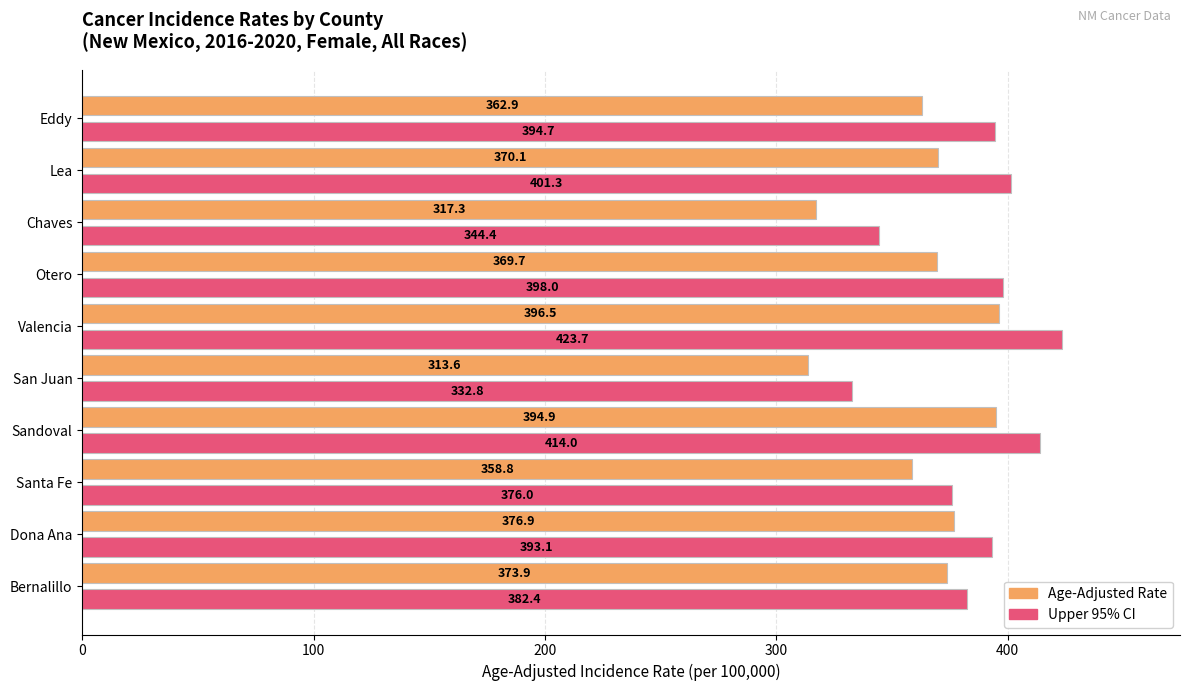

Rank the series at San Juan from highest to lowest value.

Upper 95% CI, Age-Adjusted Rate